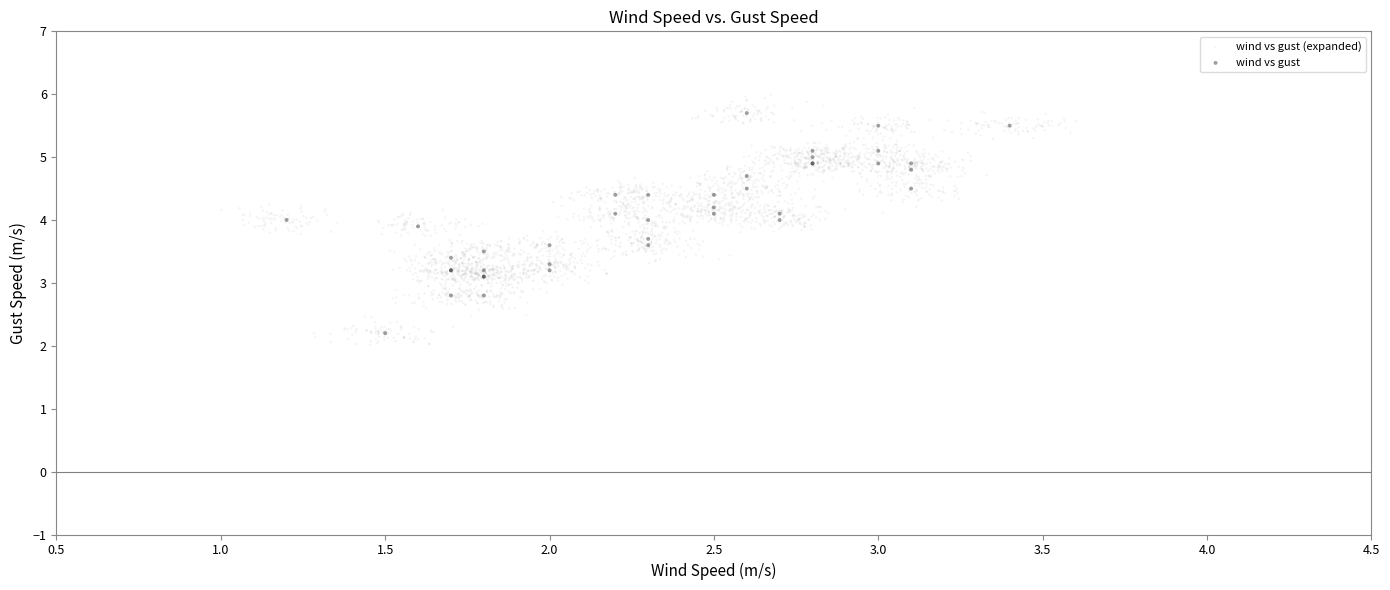

Which series has the largest Y range (max minus min)?

wind vs gust (expanded)